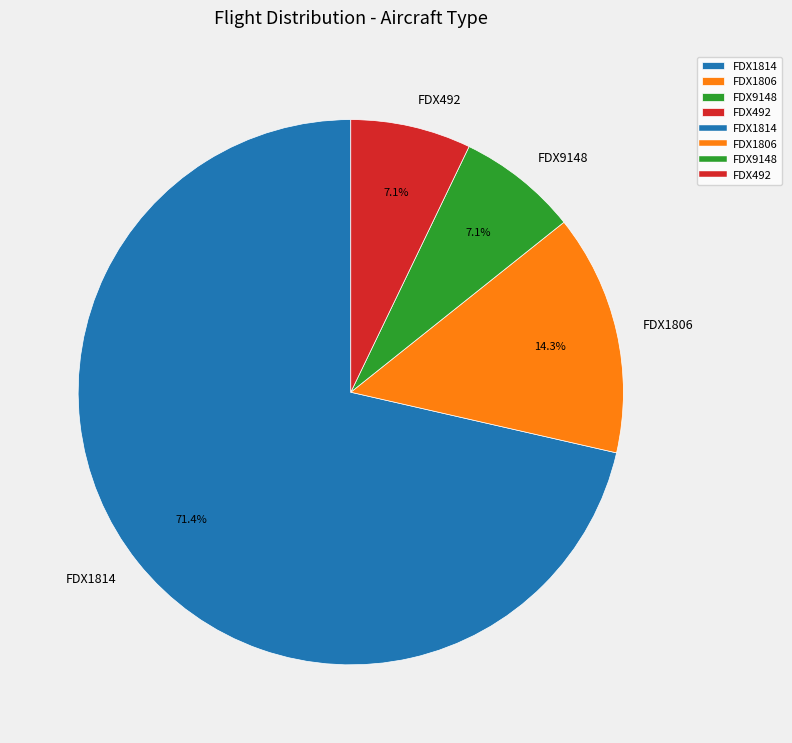

To the nearest percent, what percentage of the pie is FDX1814?

71%